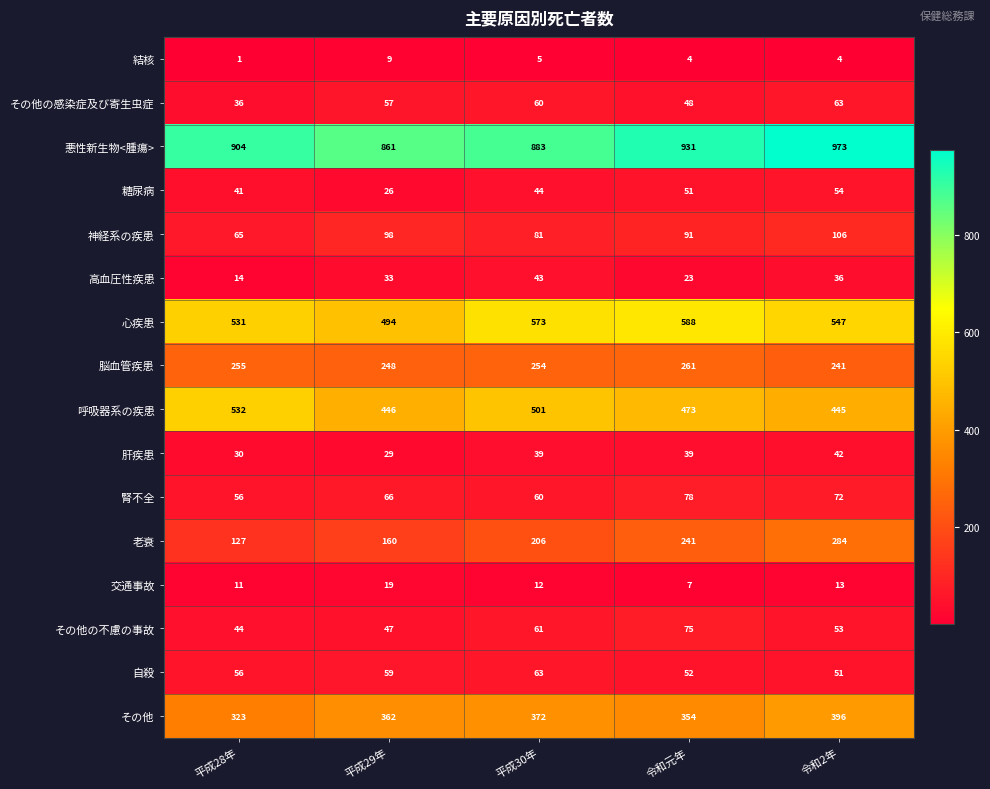

What is the highest value of the 肝疾患 series?

42